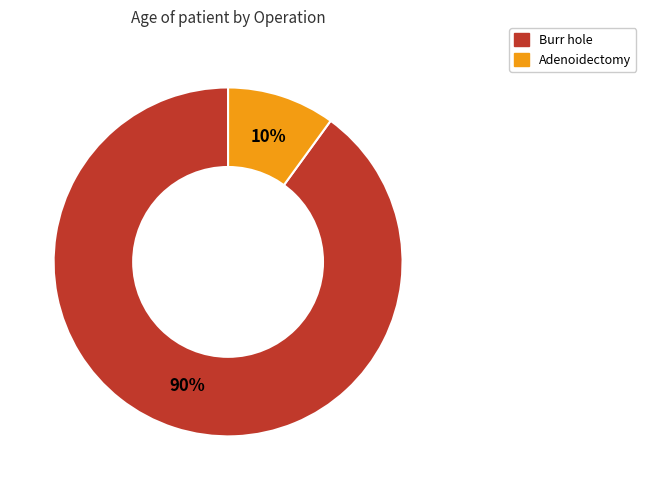

Rank the categories by value from highest to lowest.

Burr hole, Adenoidectomy